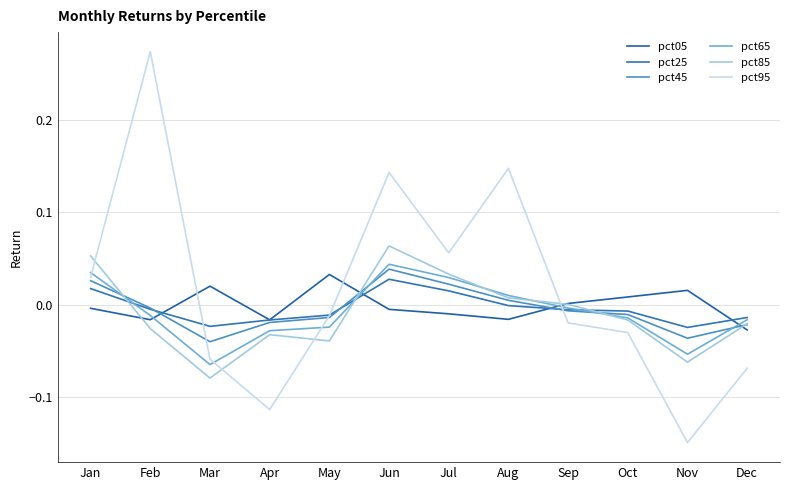

Which category has the lowest value in the pct25 series?

Nov